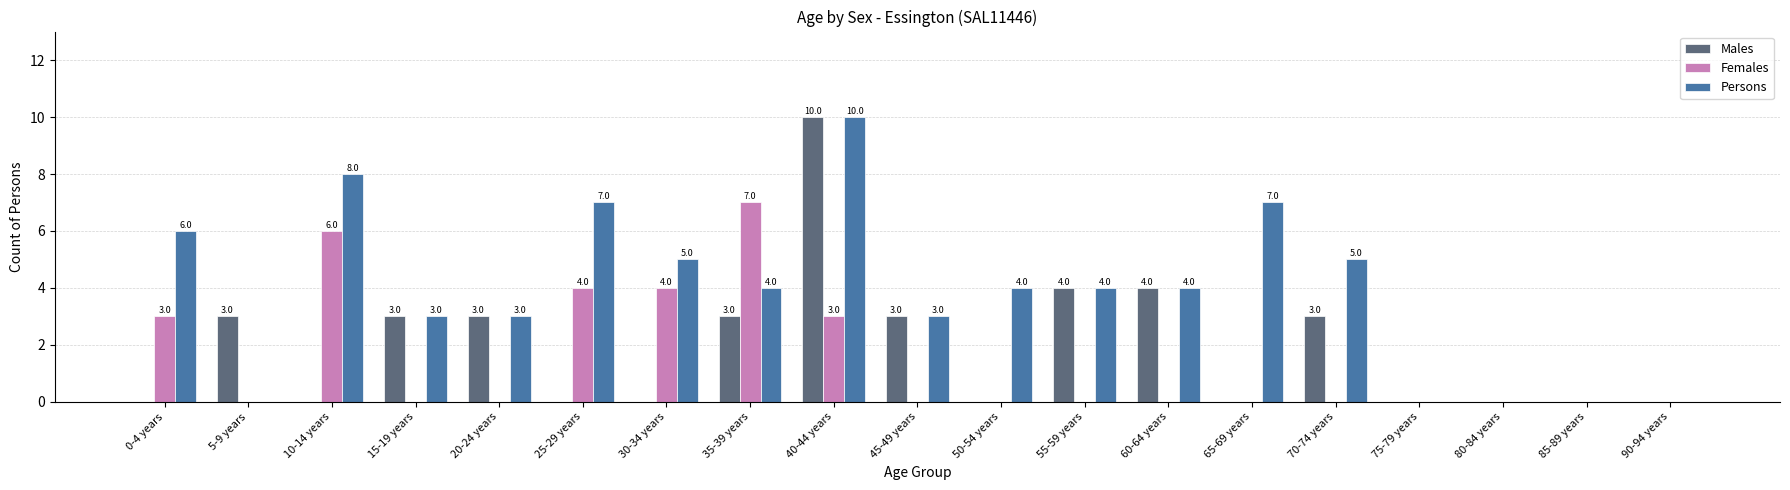

How many groups of bars are there?

19